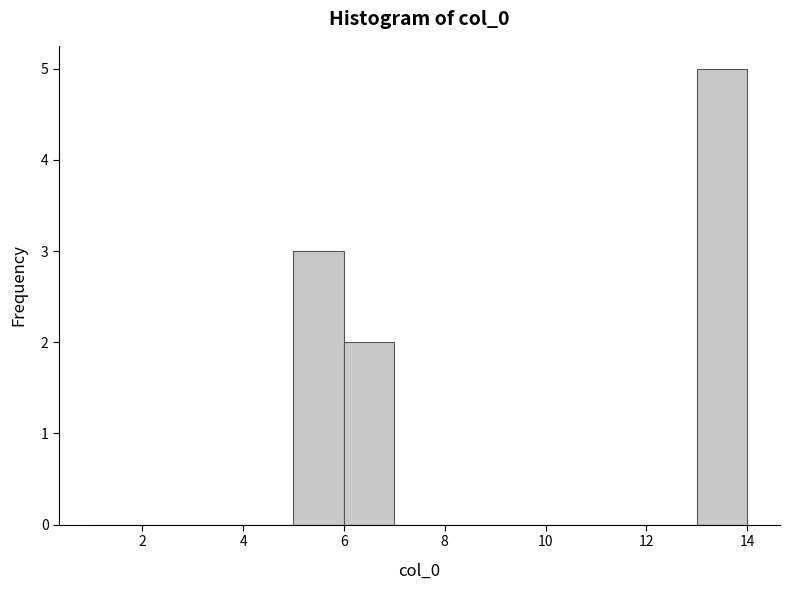

Reading left to right, transcribe this chart: for each bar, give the range it covers on the x-axis and its height. The values are not printed on the chart, so give them approximately, as read against the axis.

1 to 2: 0
2 to 3: 0
3 to 4: 0
4 to 5: 0
5 to 6: 3
6 to 7: 2
7 to 8: 0
8 to 9: 0
9 to 10: 0
10 to 11: 0
11 to 12: 0
12 to 13: 0
13 to 14: 5